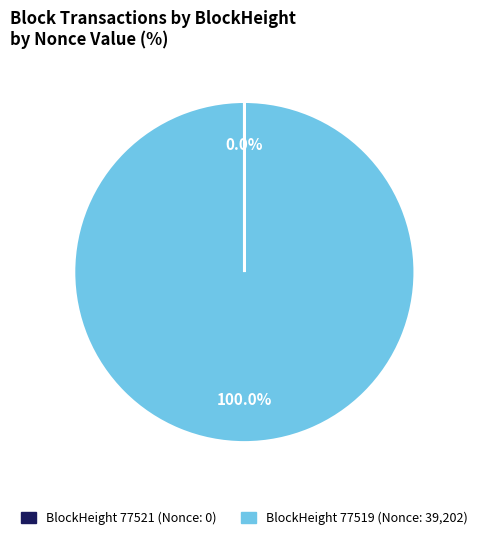

Is there a majority slice in this chart?

Yes